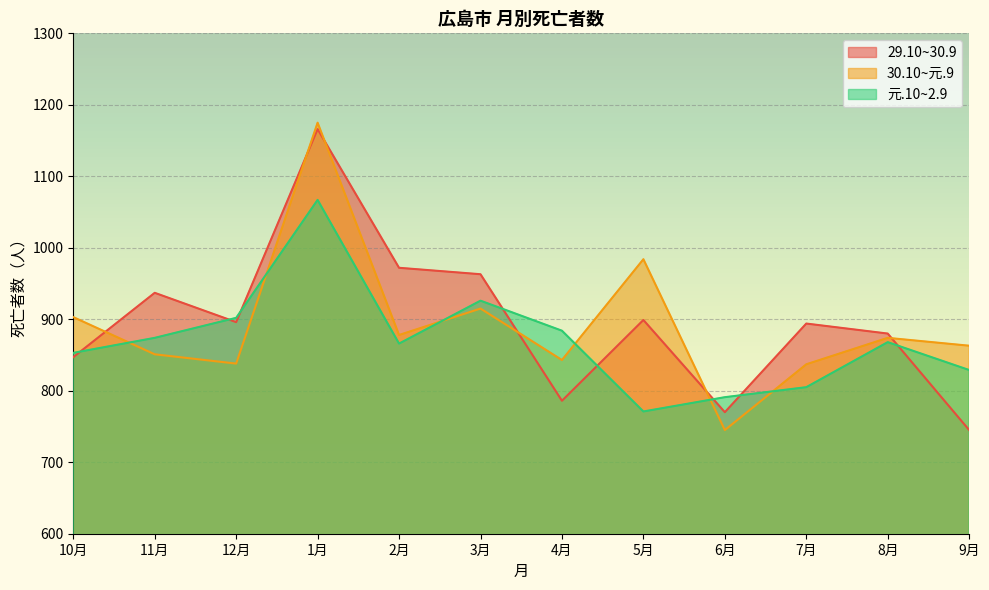

Between 4月 and 7月, which series saw the biggest shift?

29.10~30.9